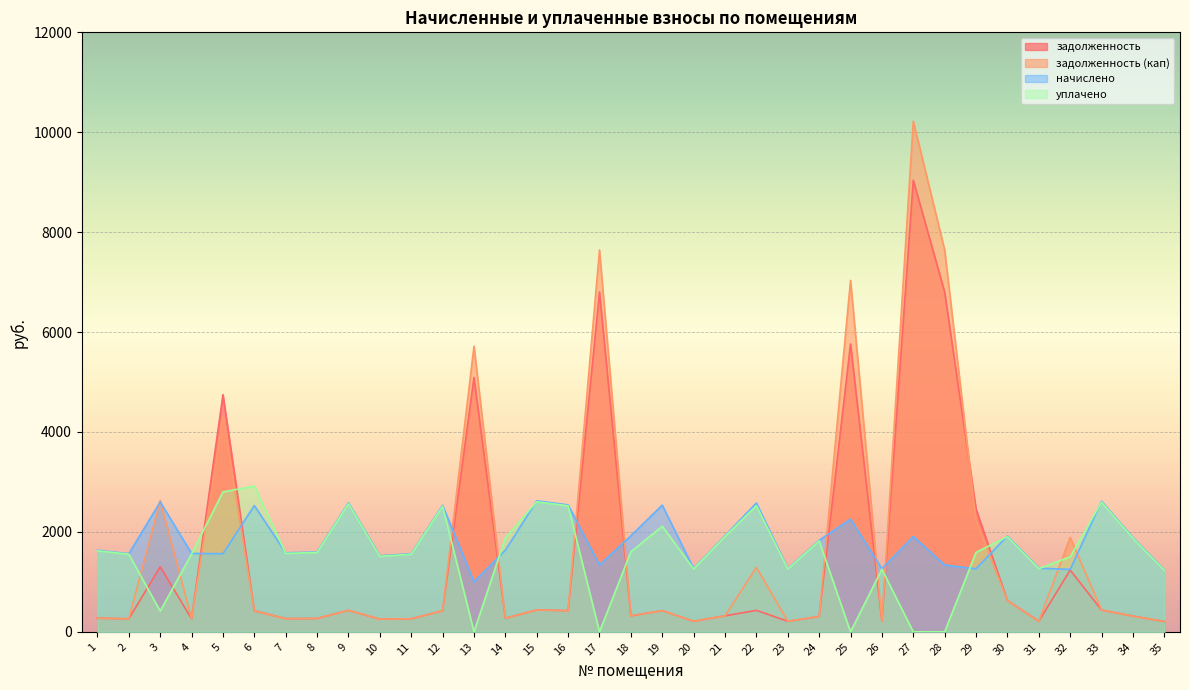

At which category is the sum across all series the highest?

27